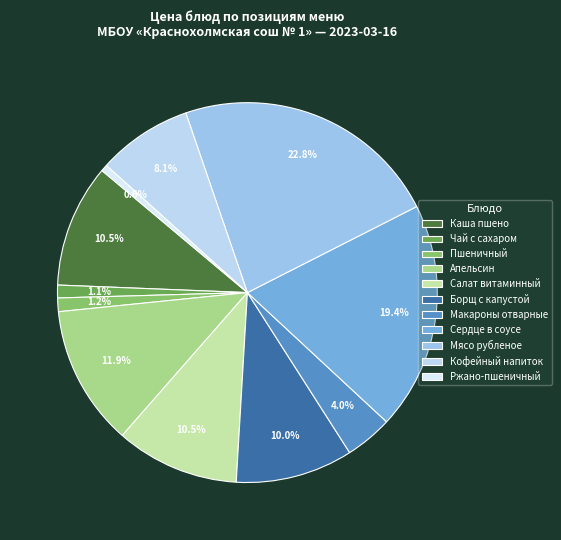

To the nearest percent, what portion does Мясо рубленое represent?

23%